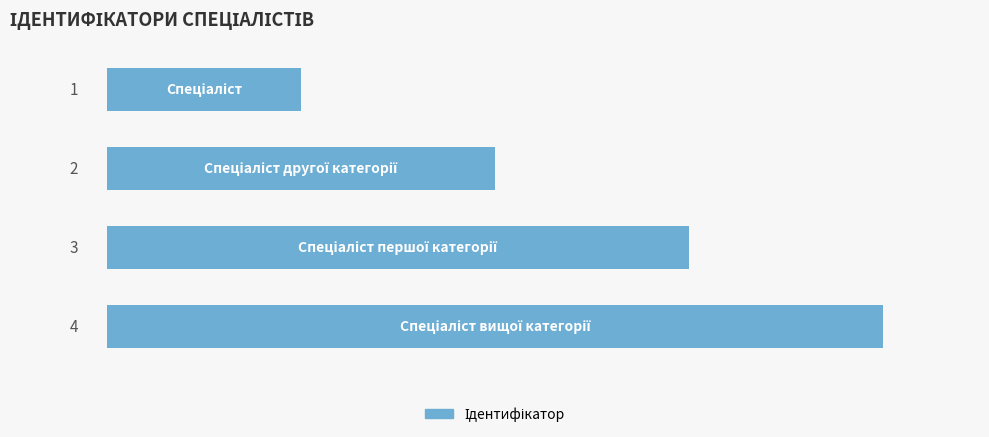

What is the sum of all values?

10